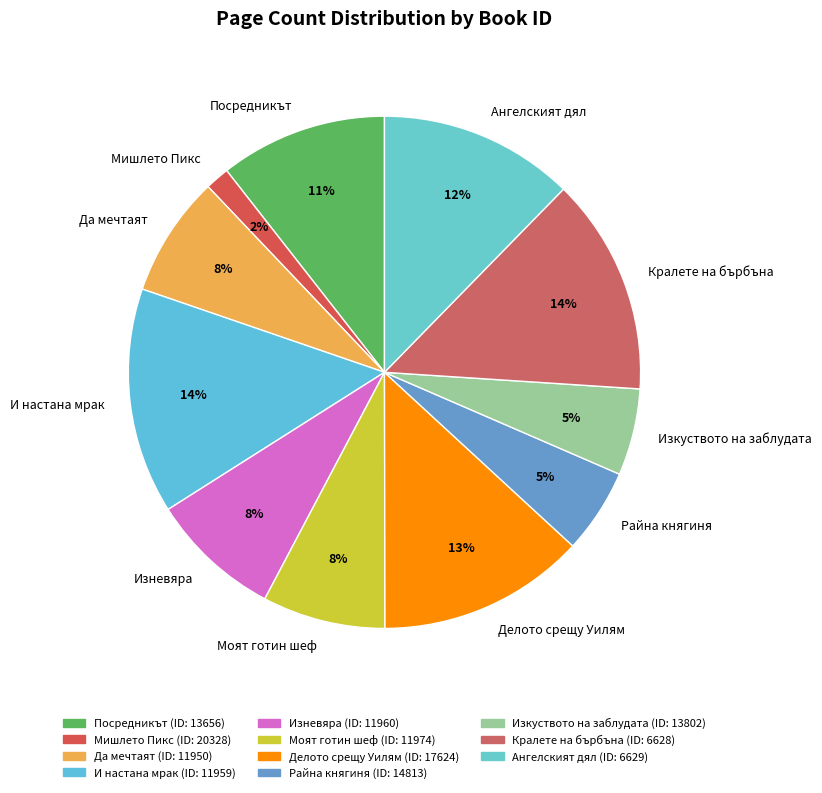

Which category has the smallest portion of the pie?

Мишлето Пикс